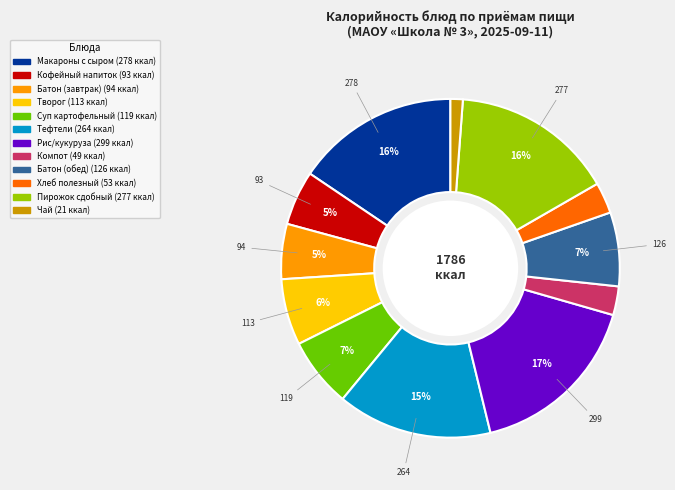

To the nearest percent, what is the average slice percentage?

8%